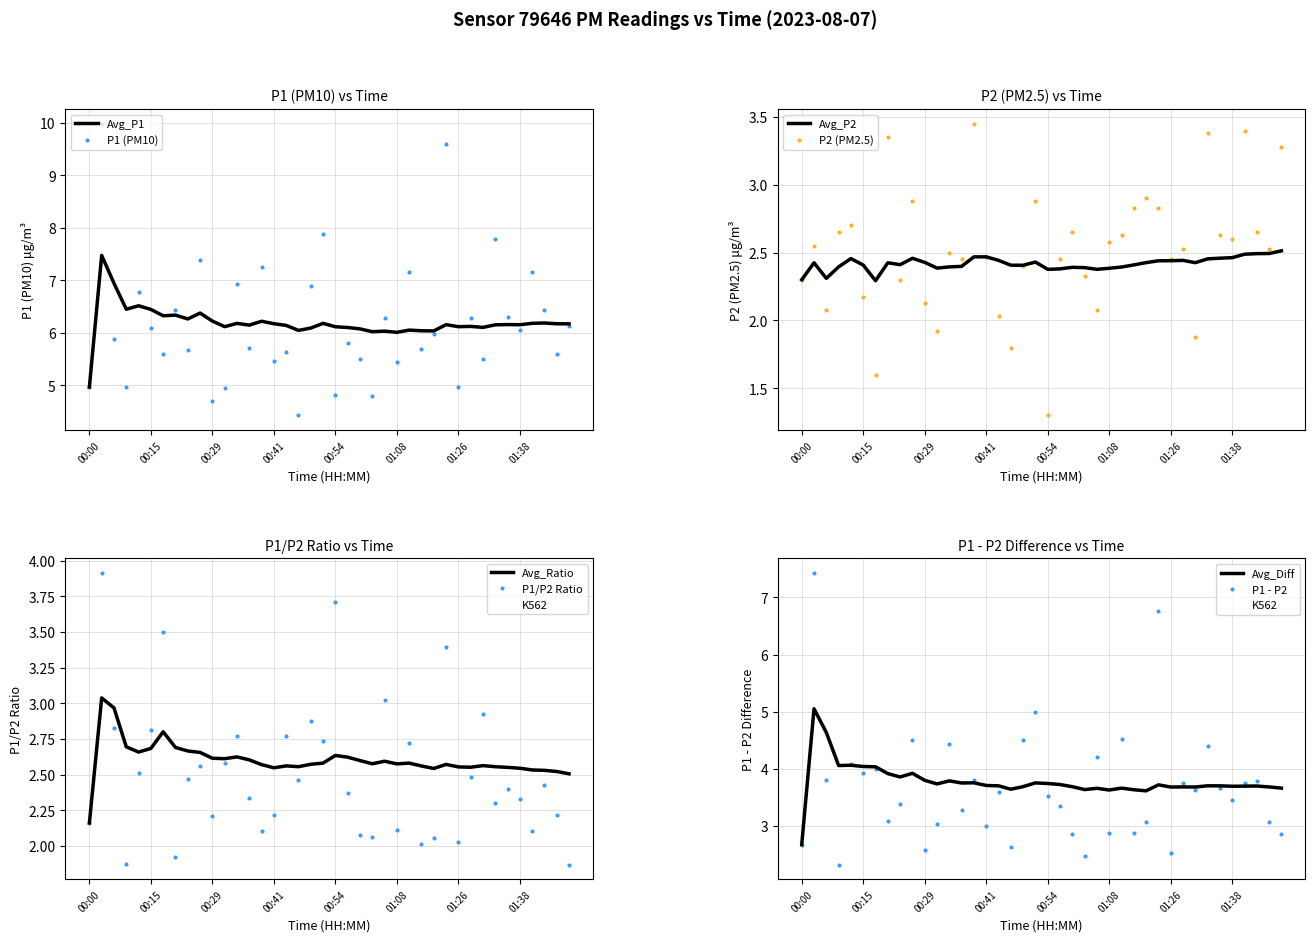

Is it true that P2 equals 2.6 at 01:14?

True